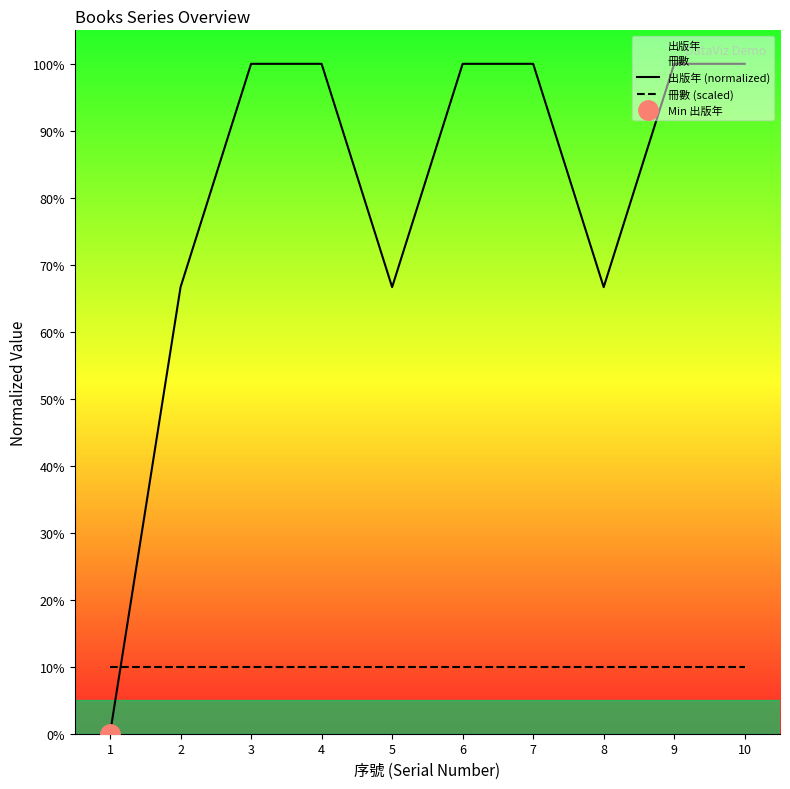

Rank the series by their average value, from highest to lowest.

出版年 (normalized), 冊數 (scaled)